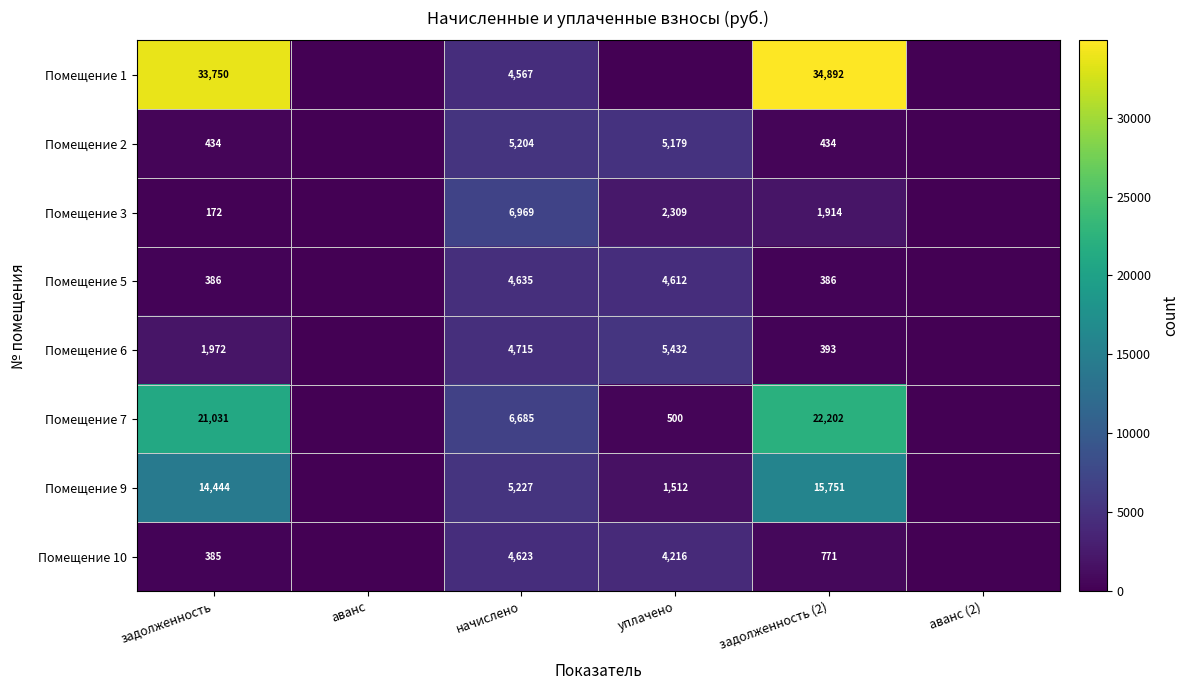

The Помещение 5 series shows 4612 at уплачено. True or false?

True